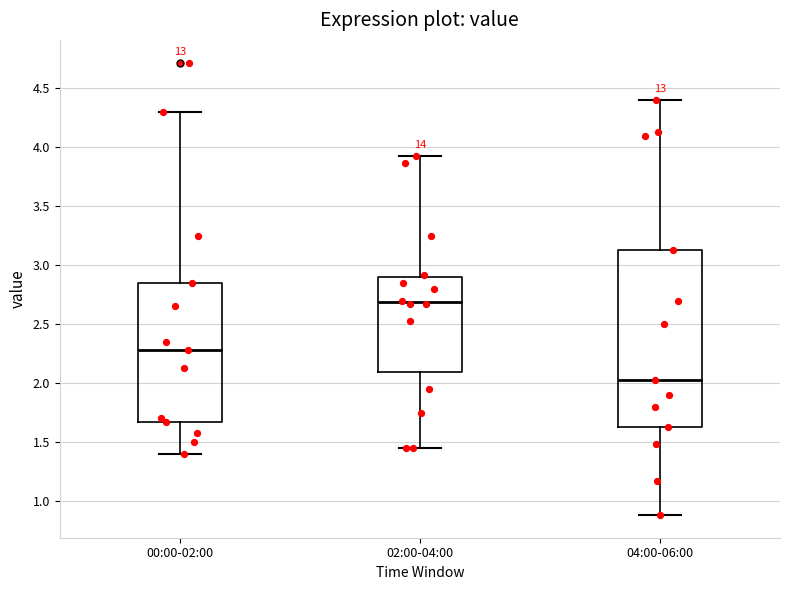

Reading left to right, transcribe this box plot: for each box, give where its median line is, the range the box spans, and where its two whiskers end, as read against the y-axis. The values are not printed on the chart, so give them approximately, as read against the axis.

00:00-02:00: median 2.30, box 1.65 to 2.85, whiskers 1.40 to 4.30
02:00-04:00: median 2.70, box 2.10 to 2.90, whiskers 1.45 to 3.95
04:00-06:00: median 2.05, box 1.65 to 3.15, whiskers 0.90 to 4.40